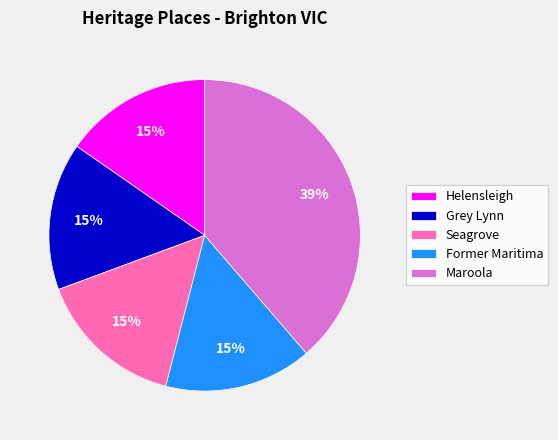

Count the number of slices in the pie.

5